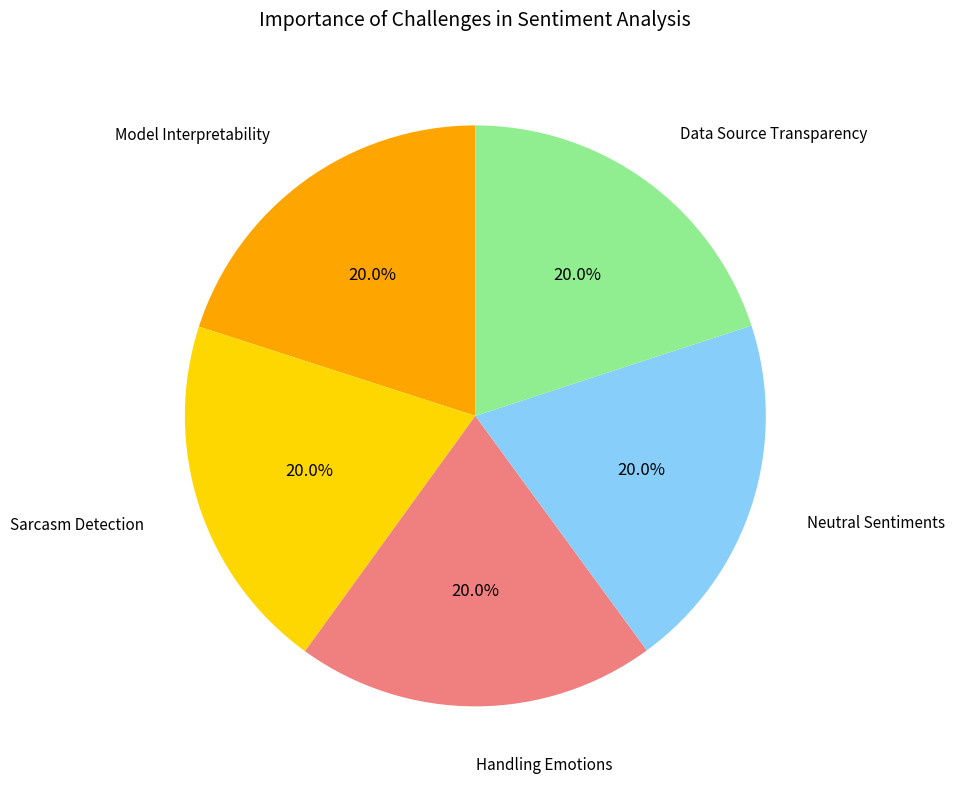

Is there a majority slice in this chart?

No